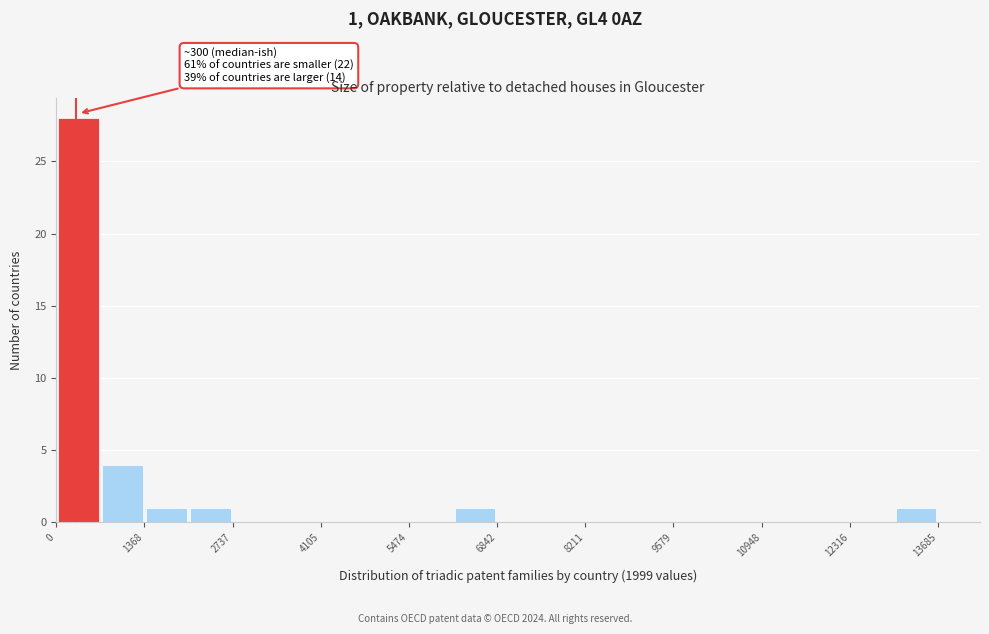

Around what value on the x-axis is the tallest bar? Give the approximate position of its centre, as read against the axis.

400